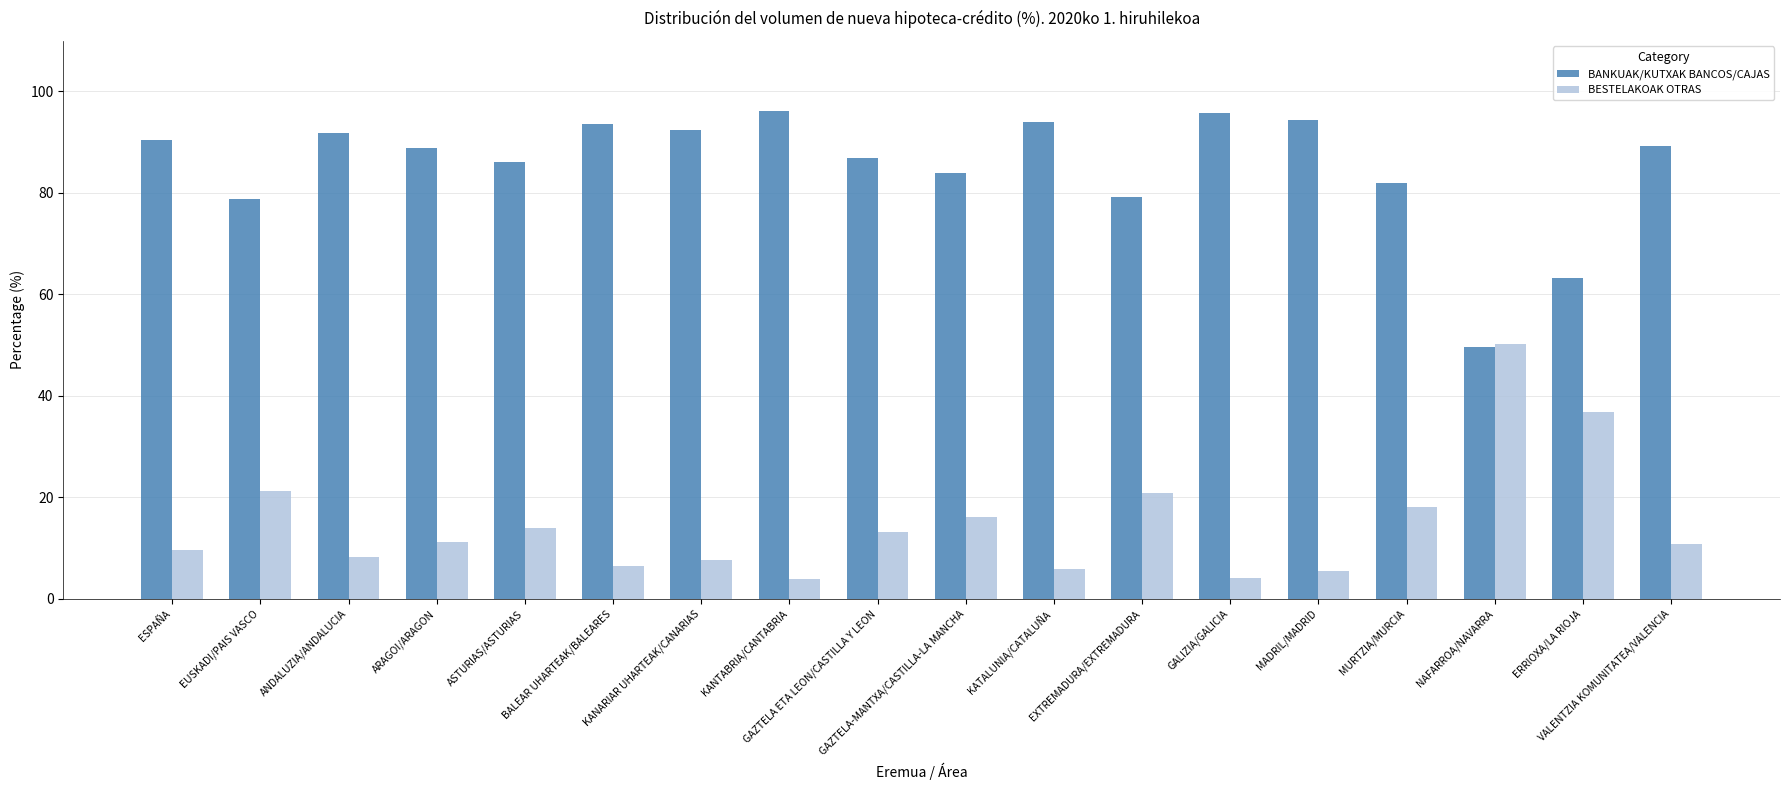

What is the total value across all series at VALENTZIA KOMUNITATEA/VALENCIA?

100.0